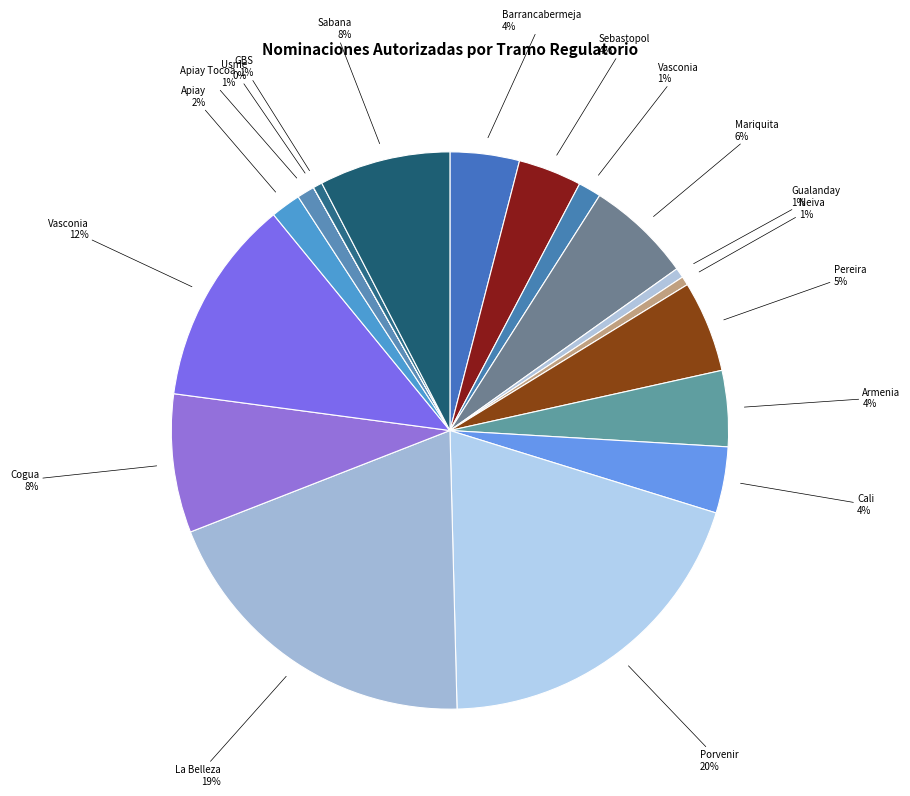

Which category has the biggest portion of the pie?

Cusiana - Porvenir